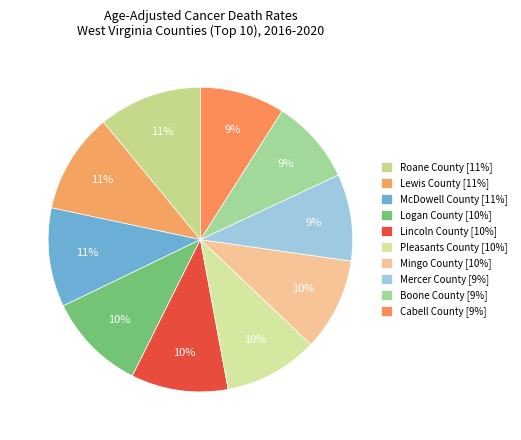

Is Mercer County the majority of the pie?

No